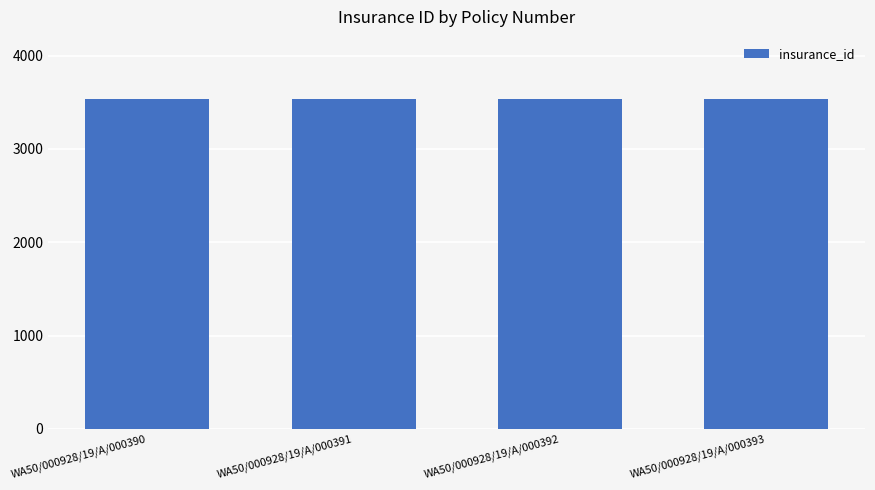

What is the value of the 4th bar from the left?

3538